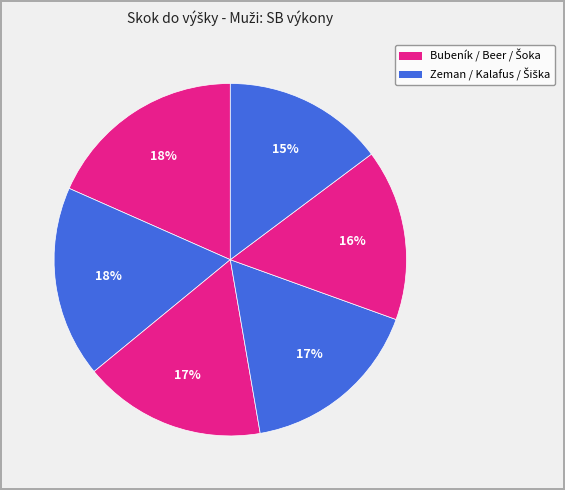

How many slices are in this pie chart?

6